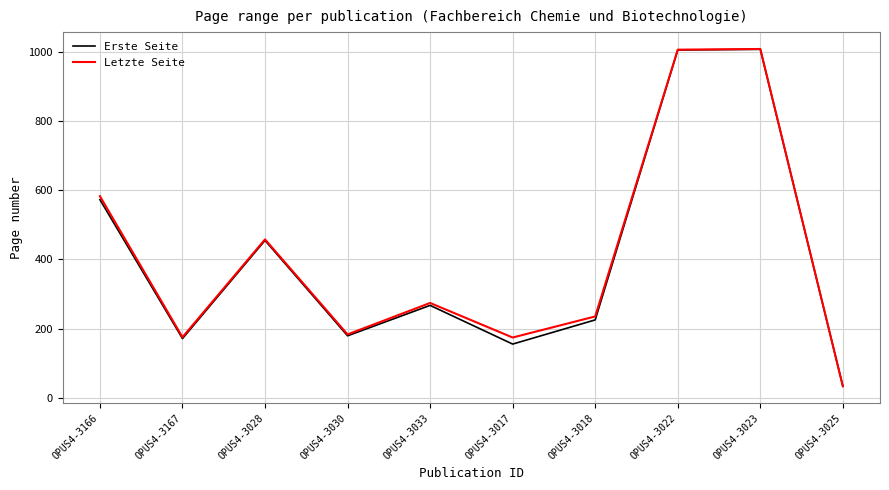

The Letzte Seite series shows 1720 at OPUS4-3023. True or false?

False